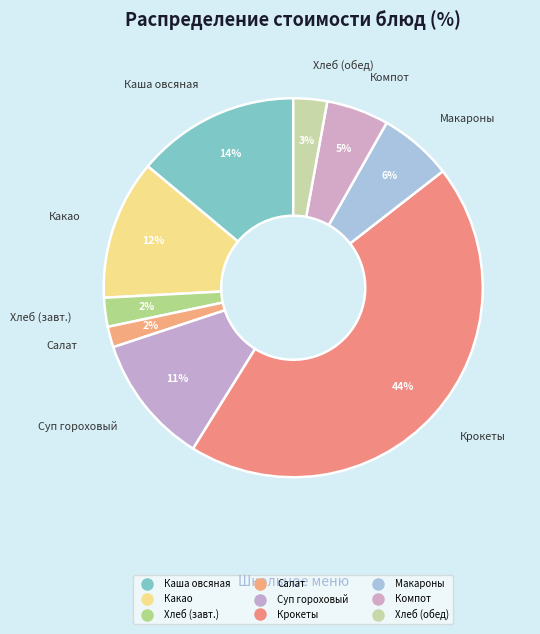

How many slices are in this pie chart?

9